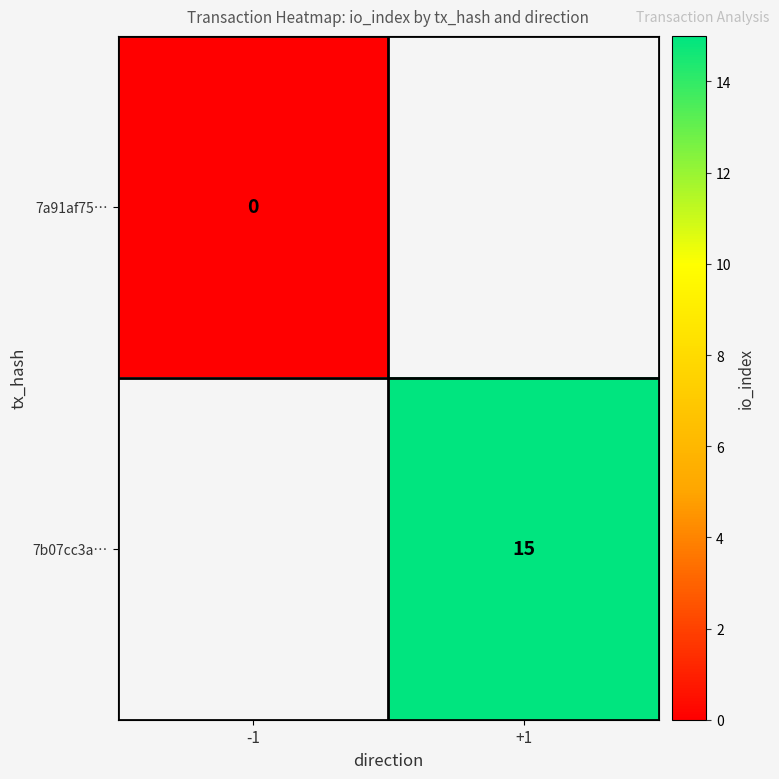

The 7b07cc3a… series shows 25 at +1. True or false?

False